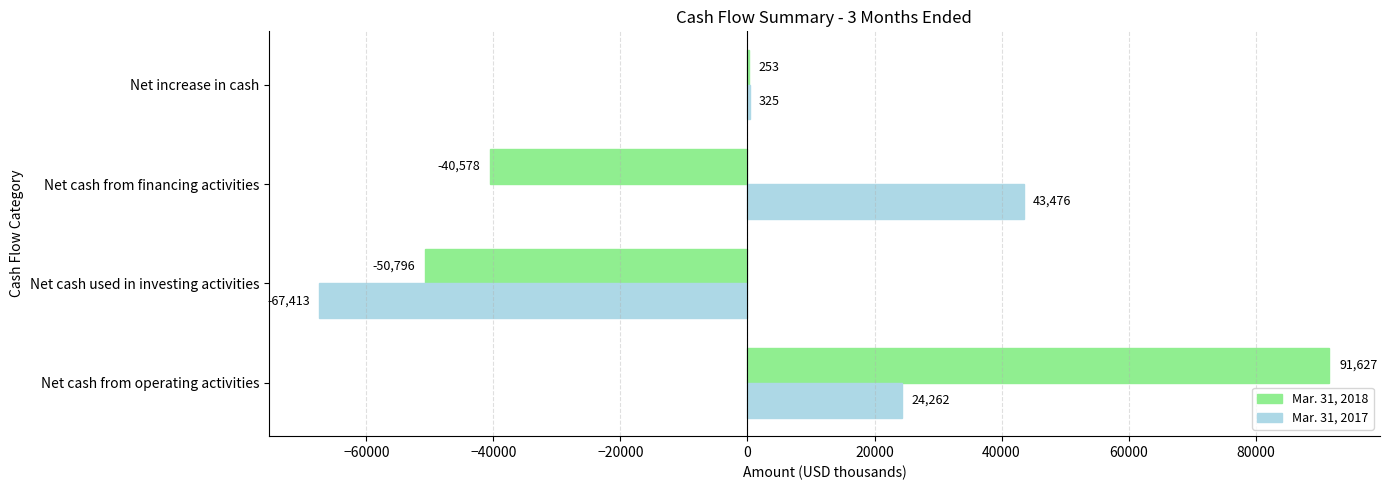

What is the sum of the Mar. 31, 2018 values at Net cash from financing activities and Net increase in cash?

-40325